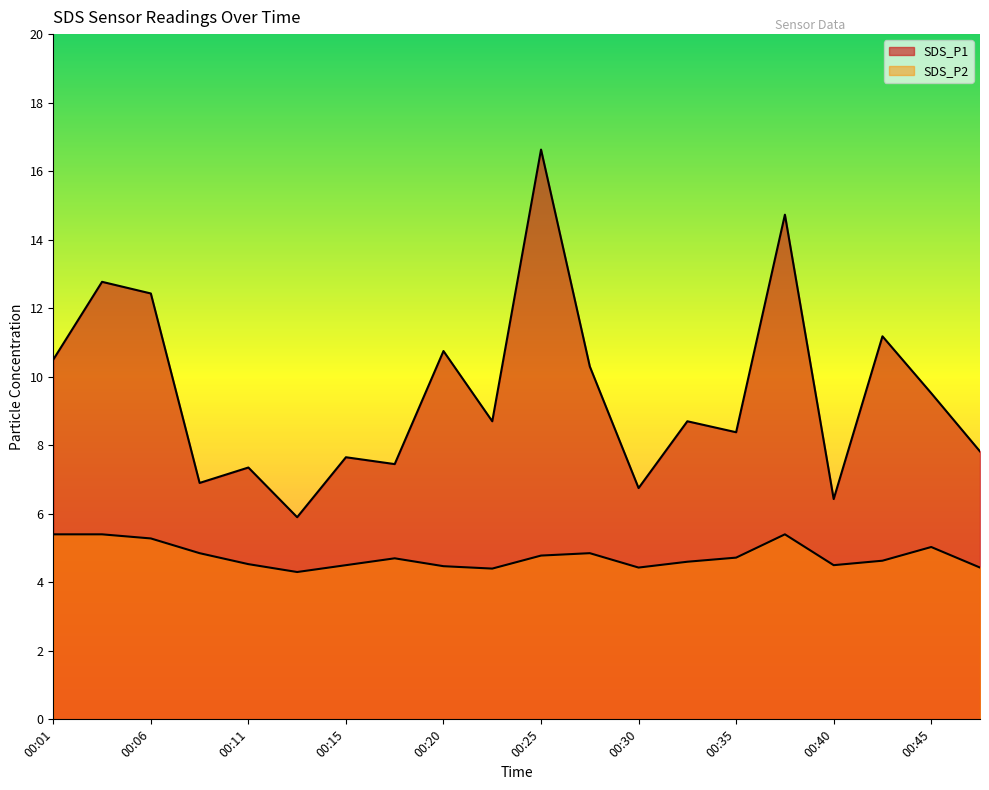

What is the difference between the highest and lowest values at 00:06?

7.1